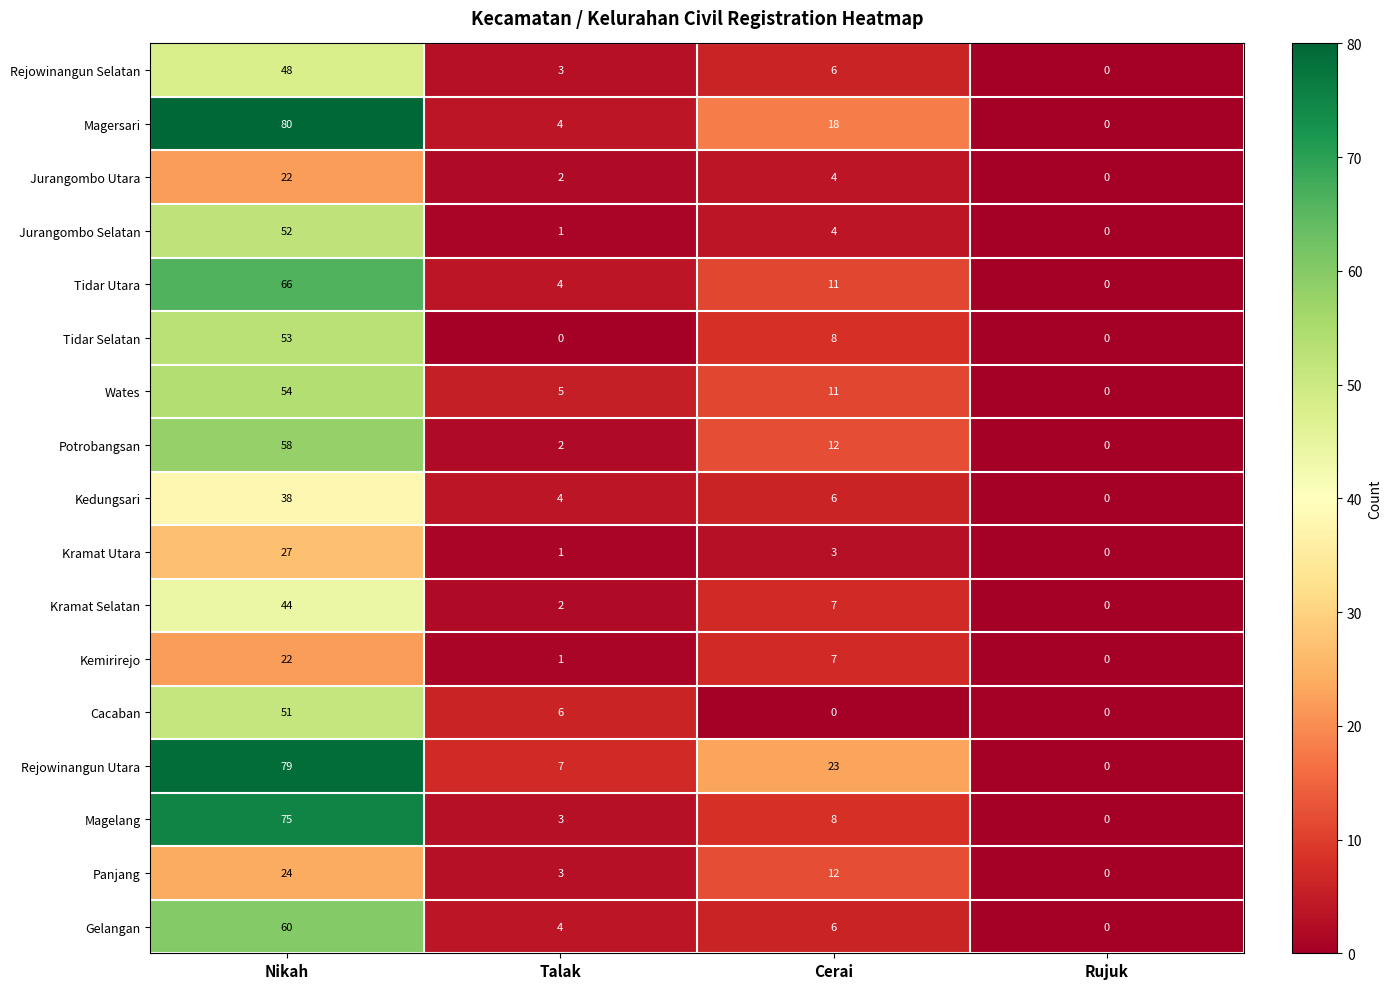

At how many categories does at least one series exceed 49?

1